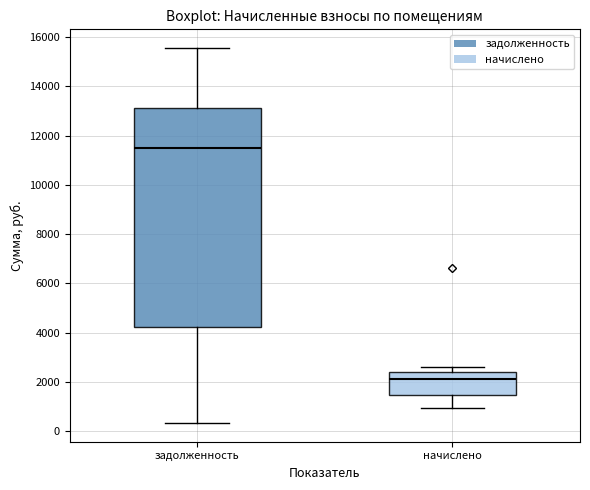

Reading left to right, read every box against the y-axis: the position of its median line, the range the box covers, and the ends of its whiskers. The values are not printed on the chart, so give them approximately, as read against the axis.

задолженность: median 11400, box 4200 to 13200, whiskers 400 to 15600
начислено: median 2200, box 1400 to 2400, whiskers 1000 to 2600